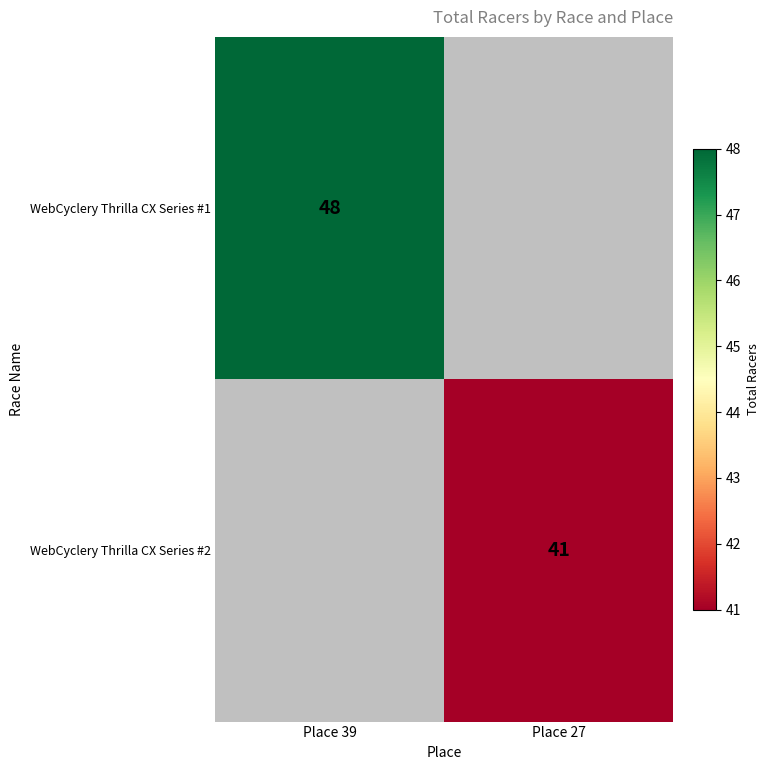

The value of WebCyclery Thrilla CX Series #2 at Place 27 is 41. True or false?

True